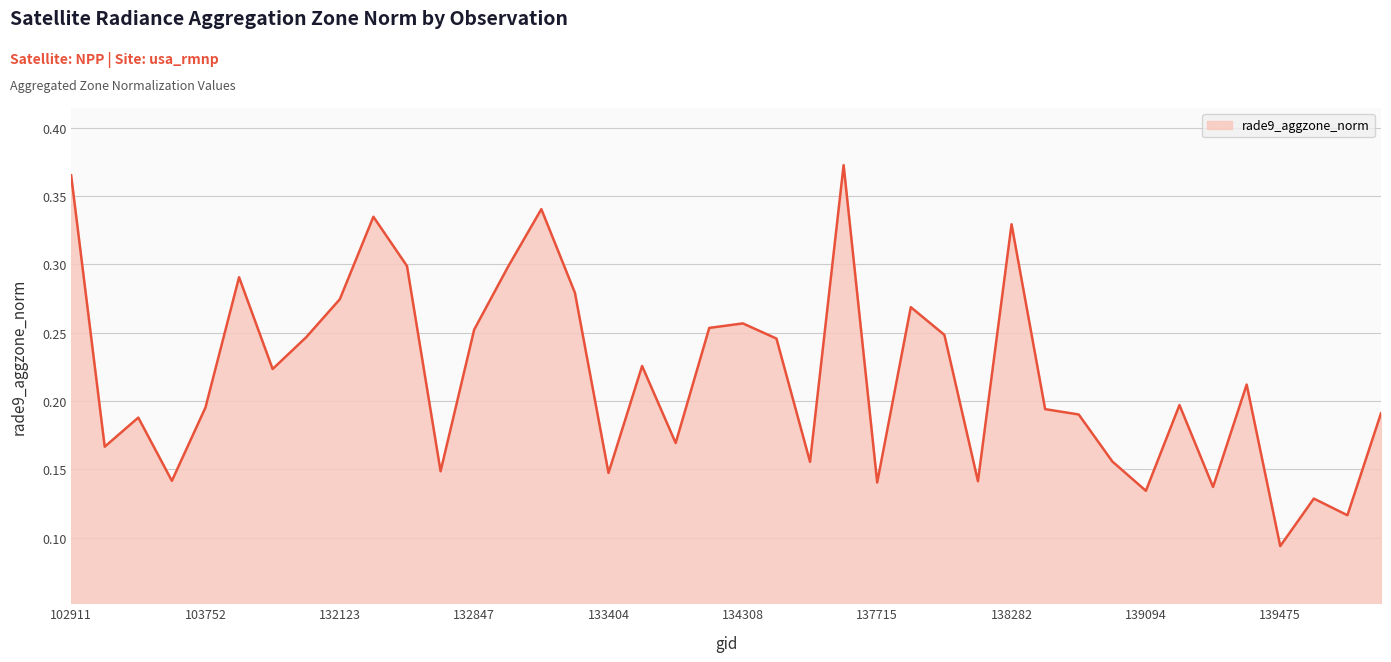

What is the sum of all values?

8.7